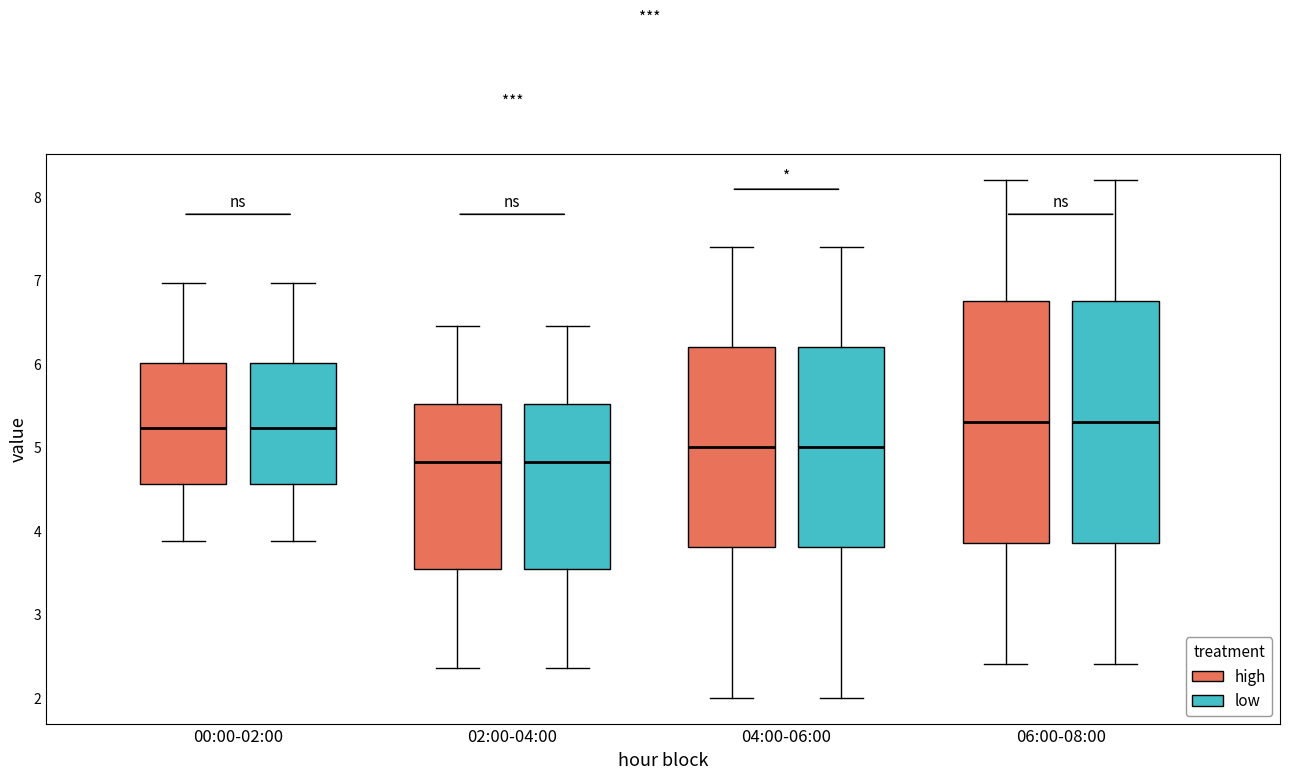

Where does the median line of the box for 02:00-04:00 (high) sit on the y-axis? The values are not printed on the chart, so give them approximately, as read against the axis.

4.8